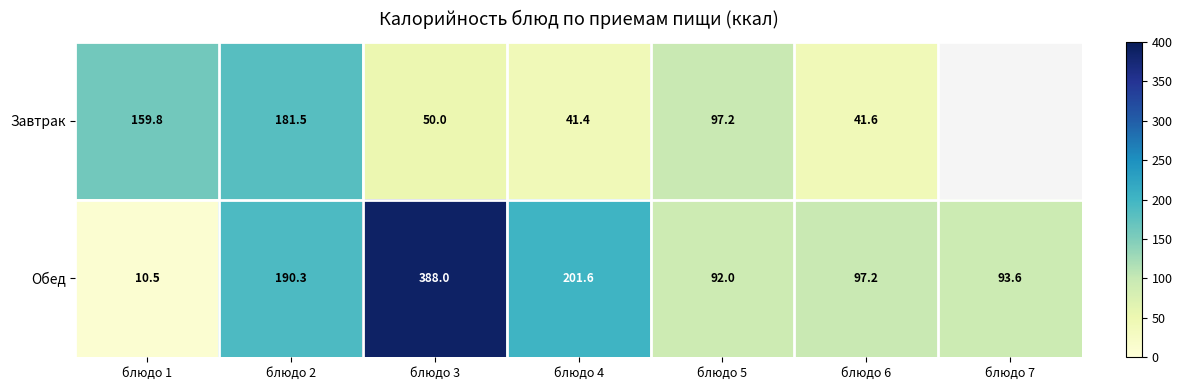

Which series changed the most between блюдо 1 and блюдо 6?

Завтрак